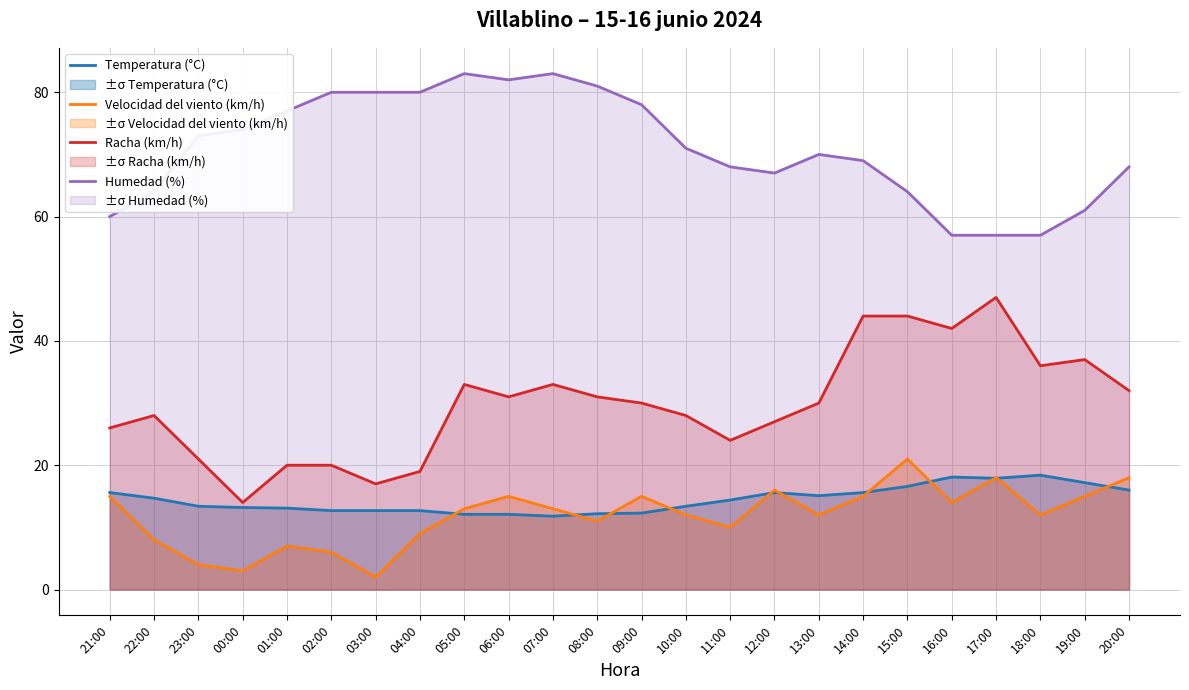

How many interior local peaks does the Racha (km/h) series have?

5